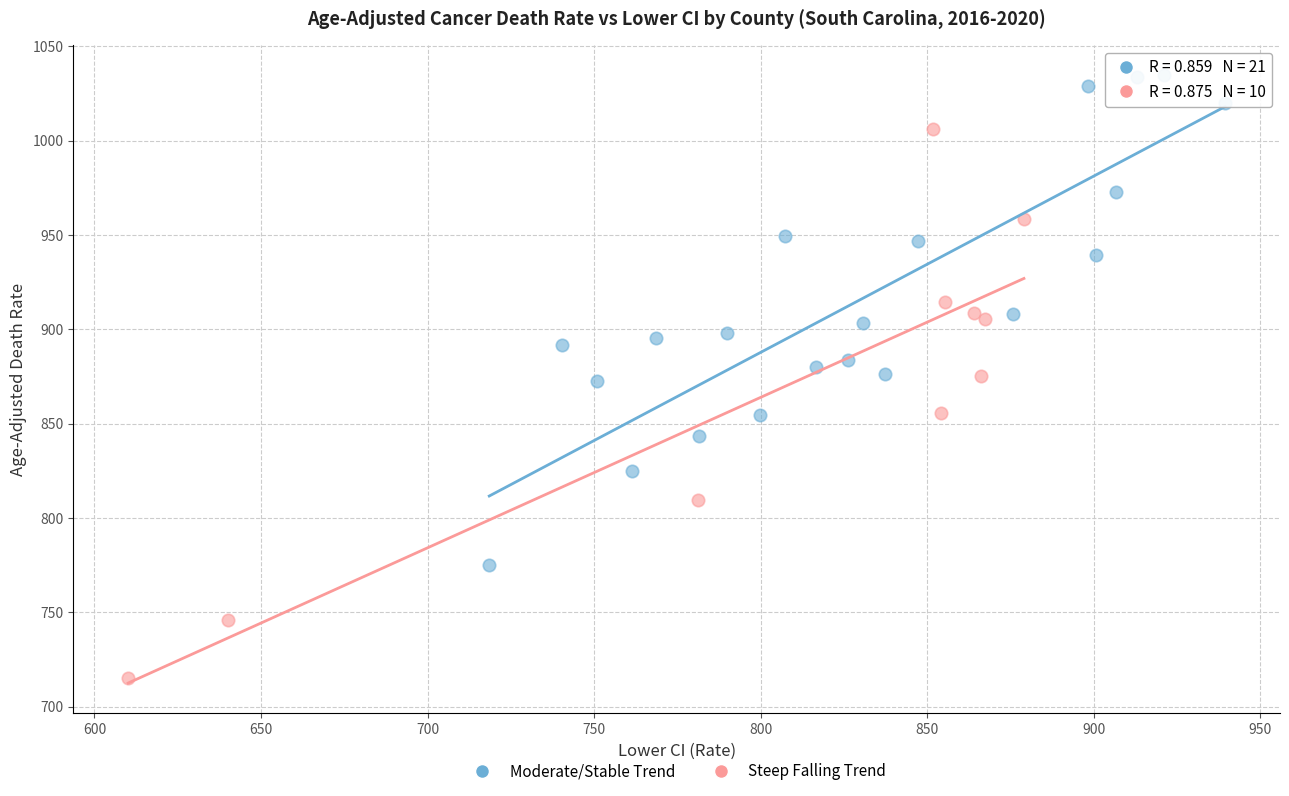

What are all the series names shown in the legend?

Moderate/Stable Trend, Steep Falling Trend